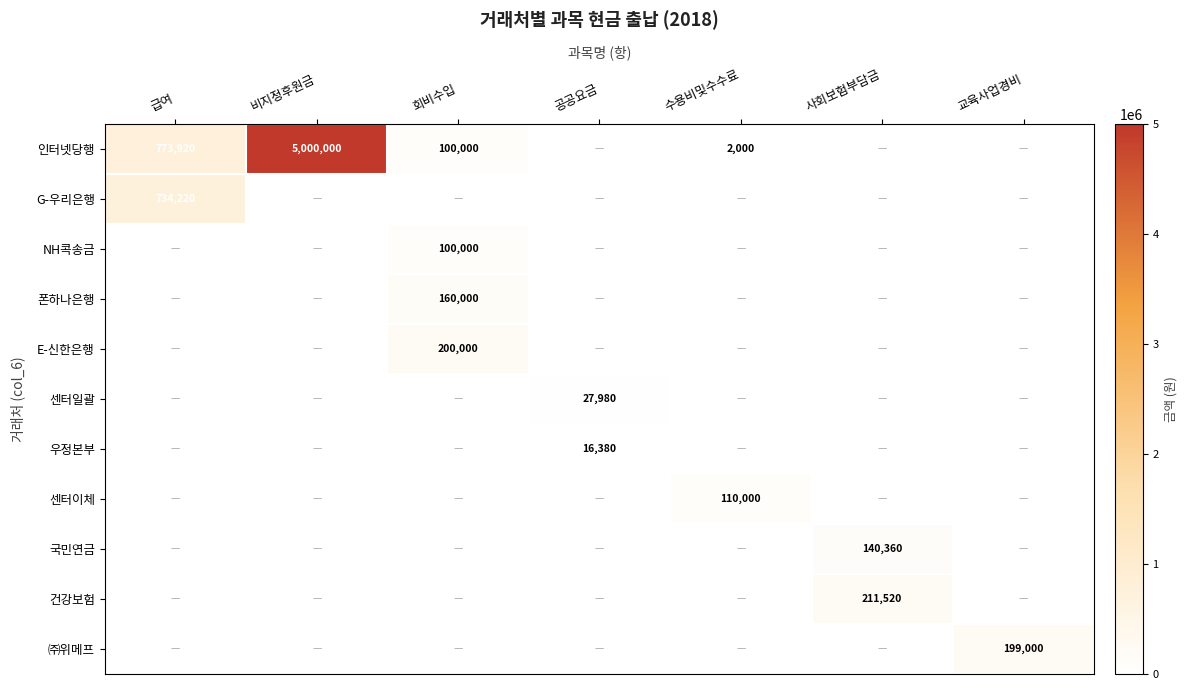

The E-신한은행 series shows 348813 at 회비수입. True or false?

False